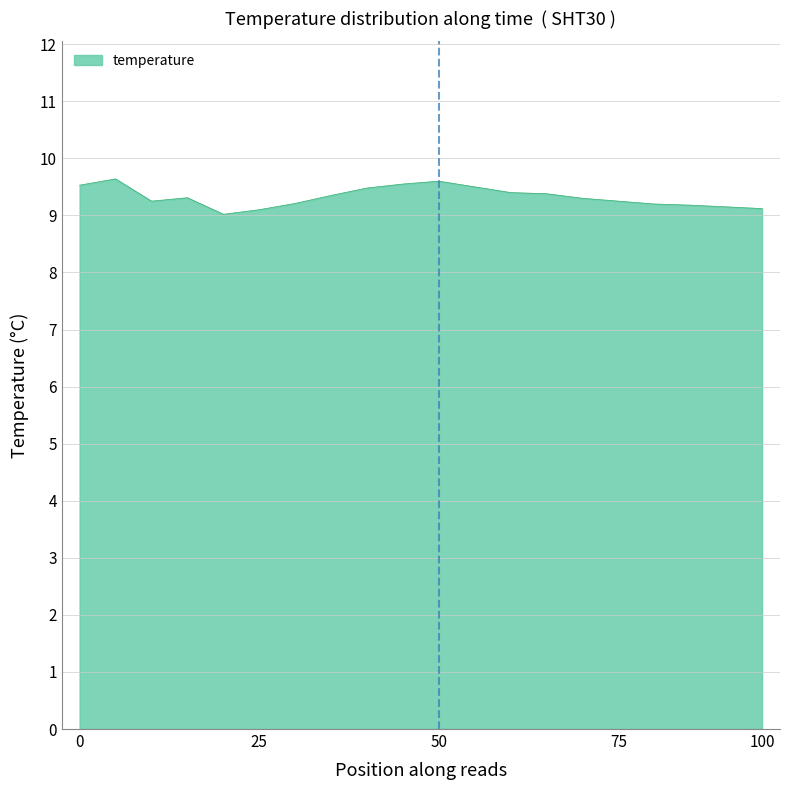

What is the greatest value displayed?

9.6